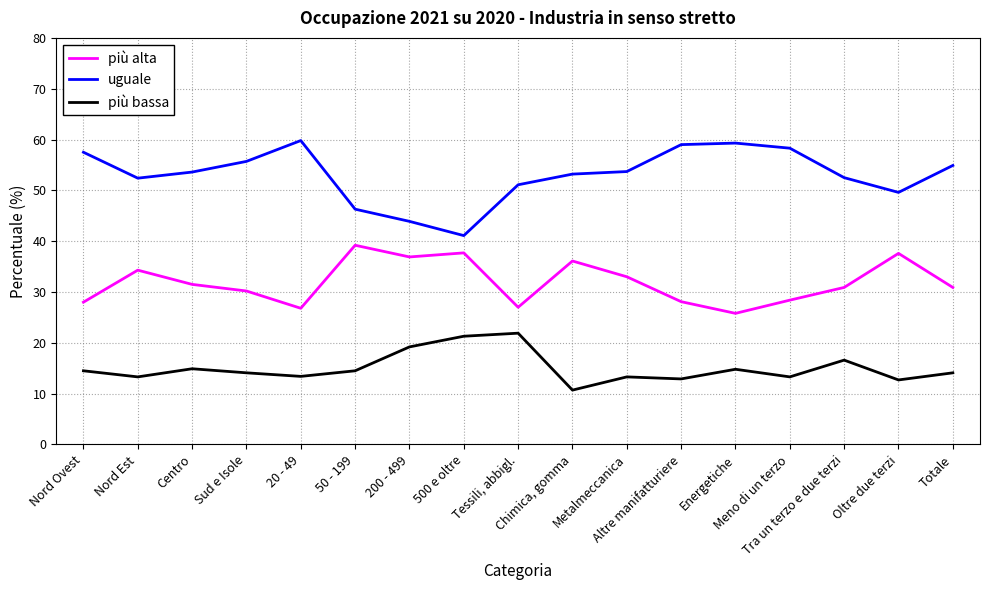

Between 200 - 499 and Metalmeccanica, which series saw the biggest shift?

uguale